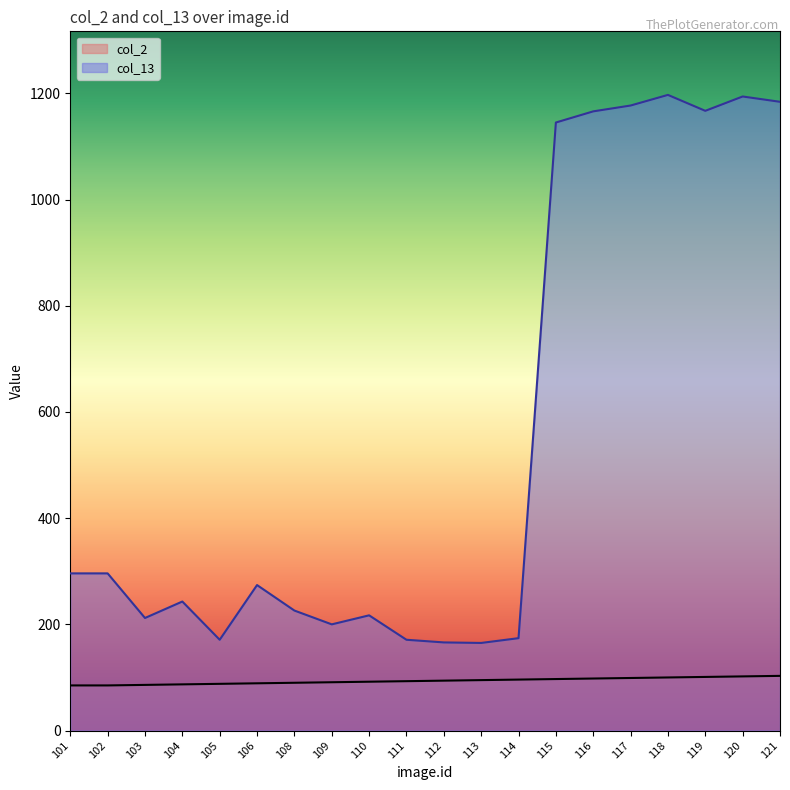

Rank the series at 112 from lowest to highest value.

col_2, col_13